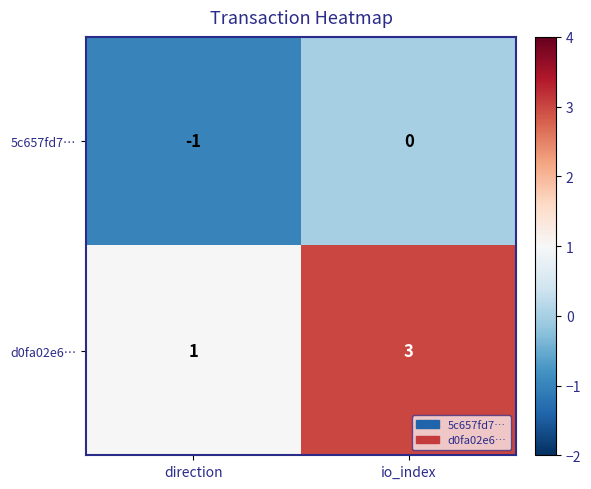

At direction, list the series in order from largest to smallest.

d0fa02e6…, 5c657fd7…